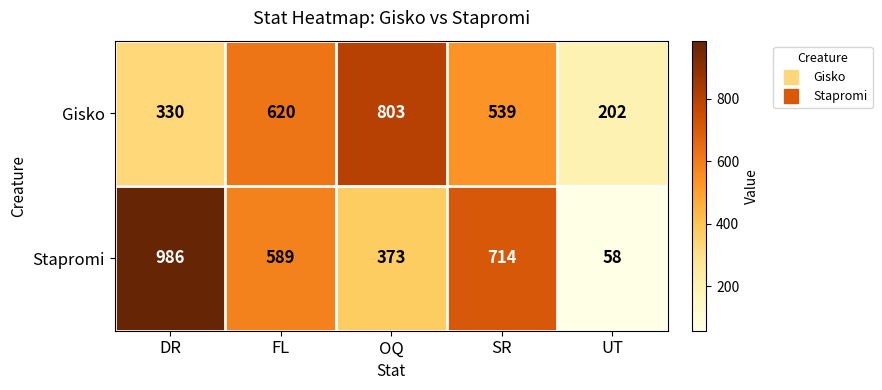

At which category is the sum across all series the highest?

DR